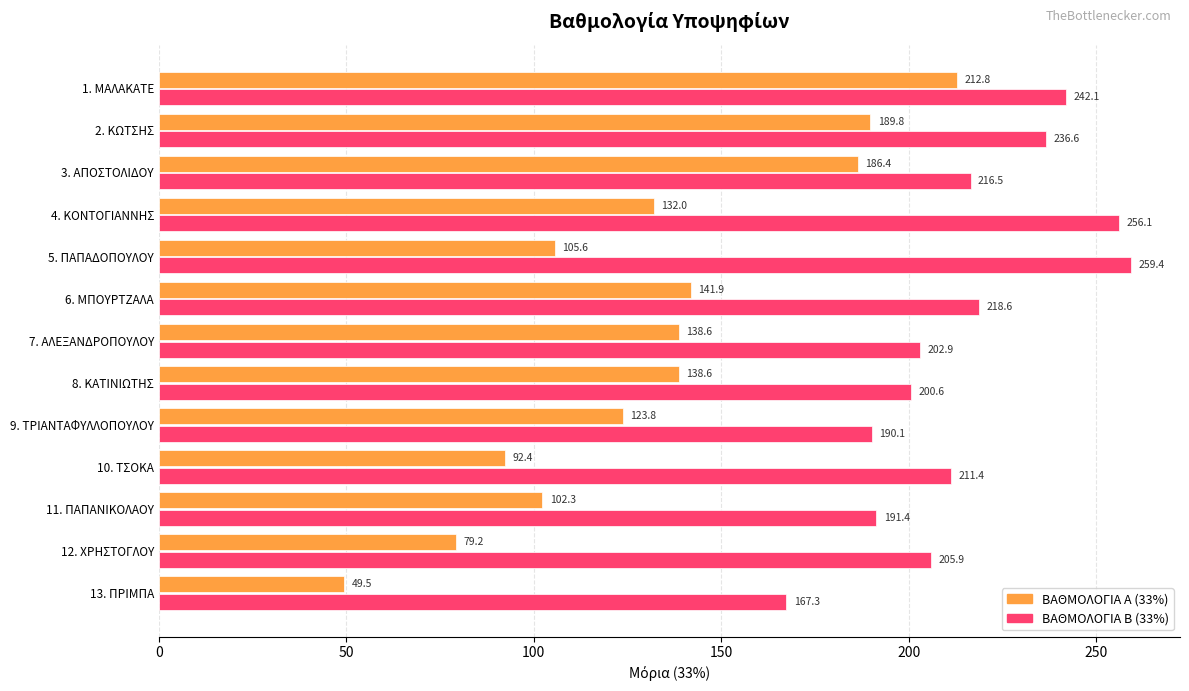

What is the sum of all ΒΑΘΜΟΛΟΓΙΑ Β (33%) values?

2798.9